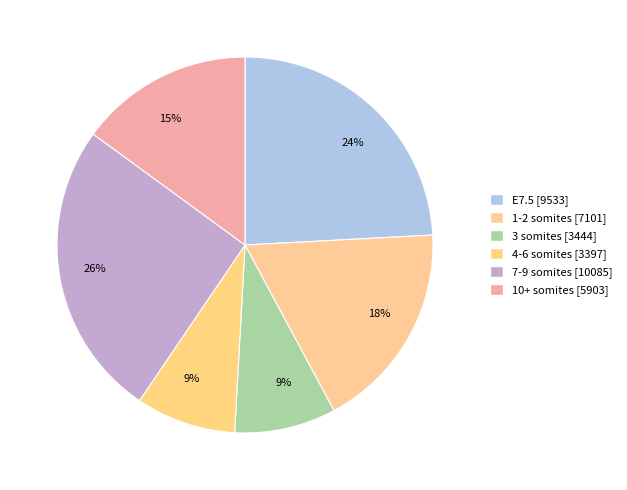

The 7-9 somites slice represents 26% of the pie. True or false?

True